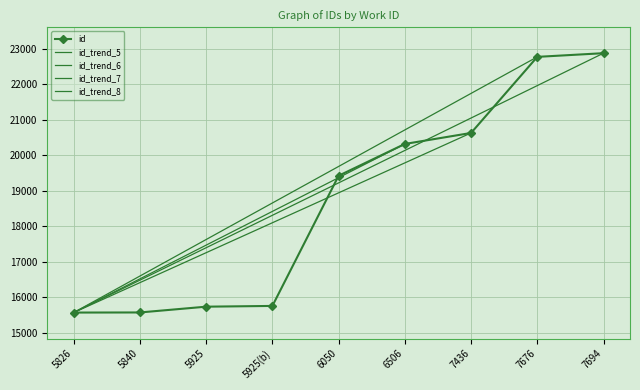

List the labels in order of value, smallest first.

5826, 5840, 5925, 5925(b), 6050, 6506, 7436, 7676, 7694